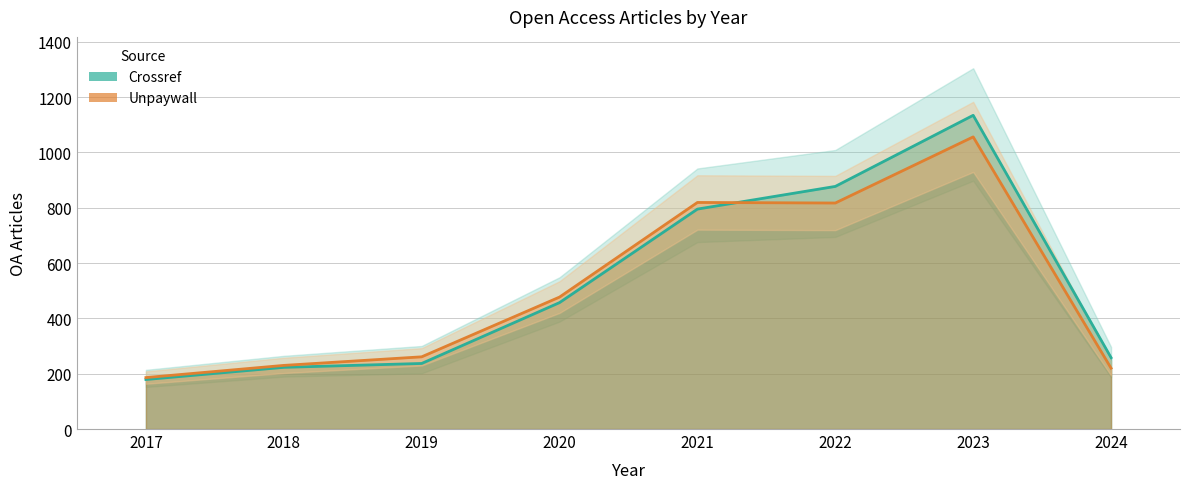

What is the sum of the Unpaywall values at 2020 and 2017?

663